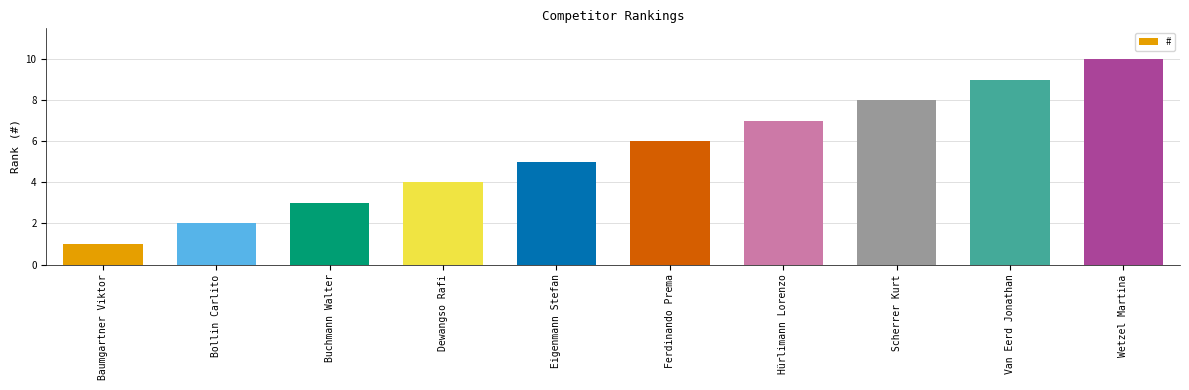

Reading left to right, extract all data points from this chart.

Baumgartner Viktor=1	Bollin Carlito=2	Buchmann Walter=3	Dewangso Rafi=4	Eigenmann Stefan=5	Ferdinando Prema=6	Hürlimann Lorenzo=7	Scherrer Kurt=8	Van Eerd Jonathan=9	Wetzel Martina=10